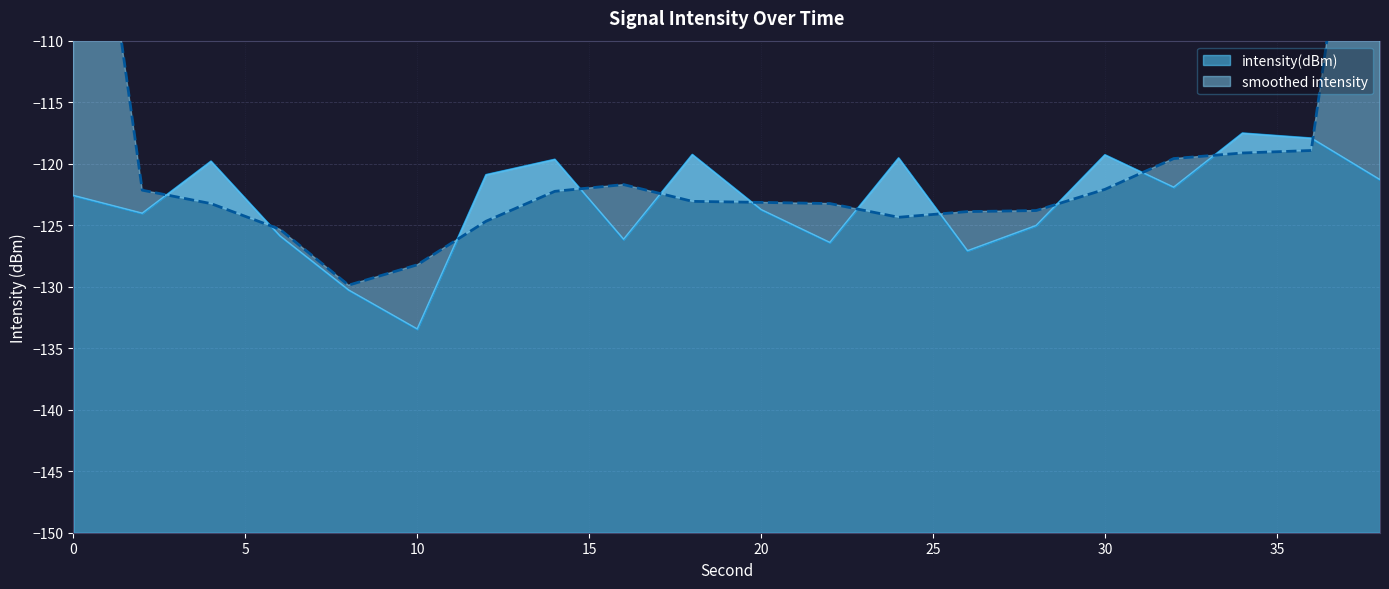

What is the sum of all values?

-2462.0